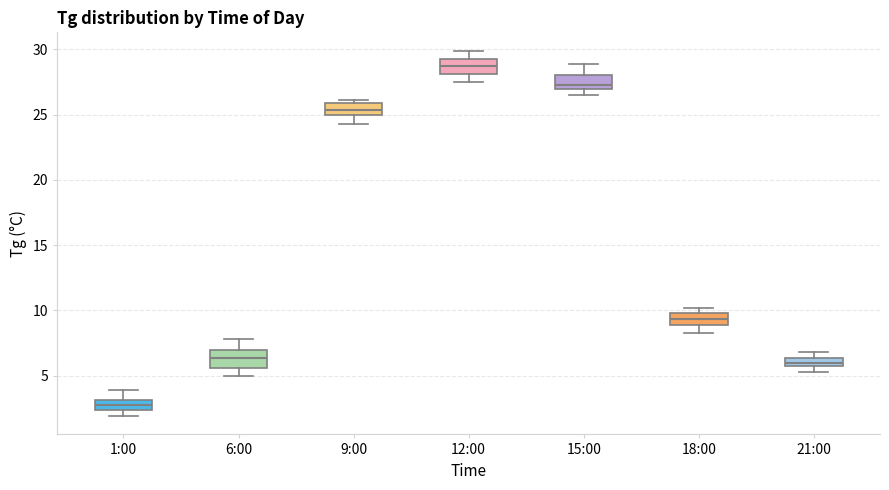

Where does the upper whisker of the box for 12:00 end on the y-axis? The values are not printed on the chart, so give them approximately, as read against the axis.

30.0